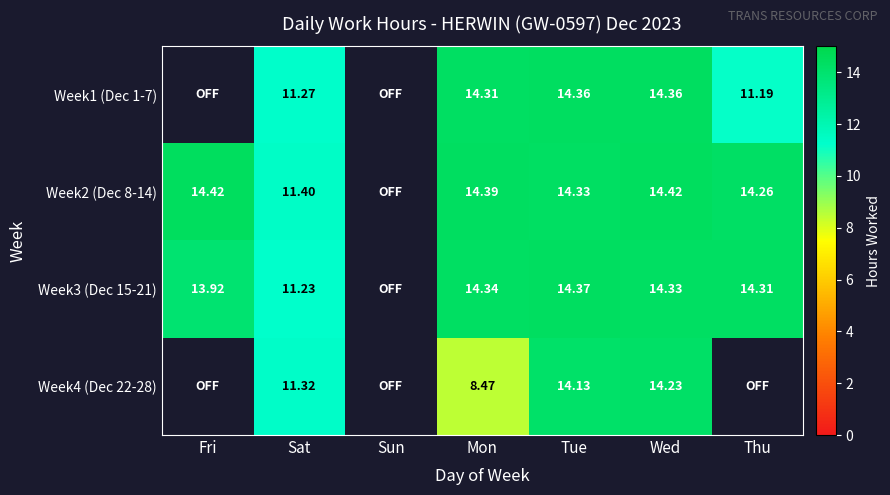

Count the number of categories in the chart.

7